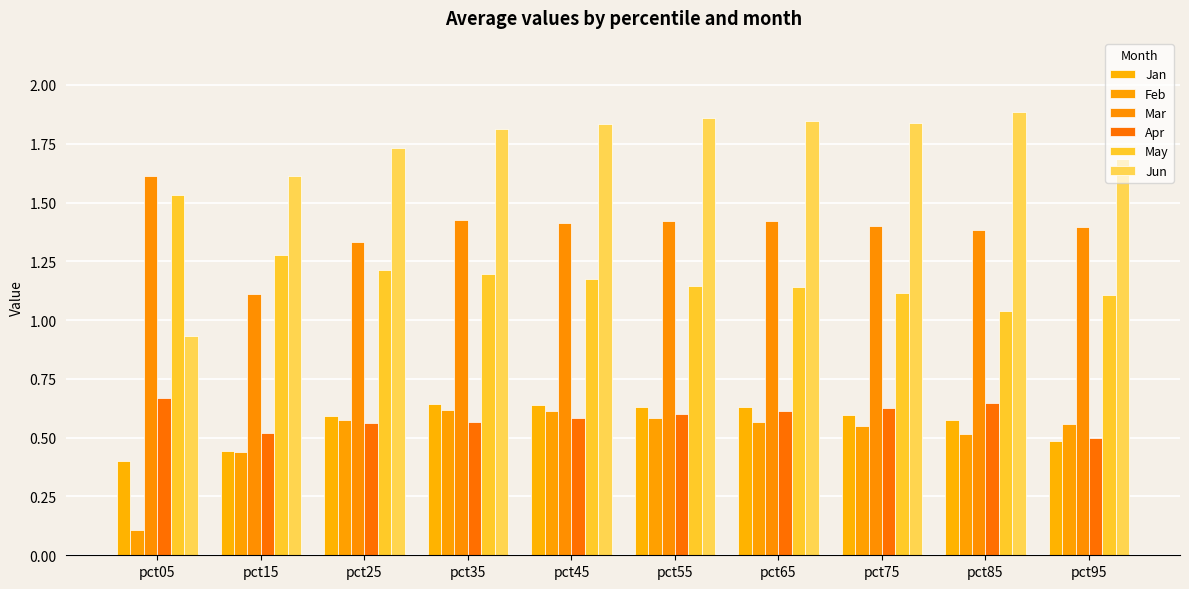

What is the difference between the Jun values at pct25 and pct65?

0.1